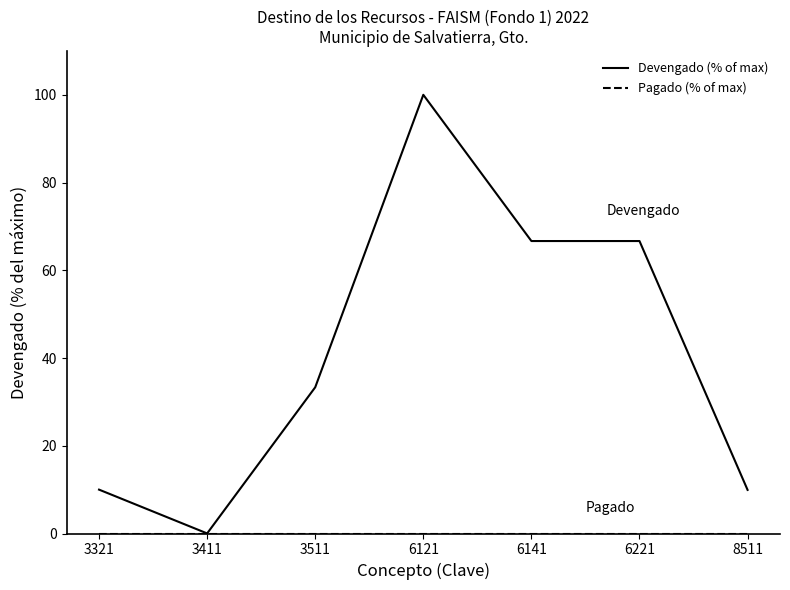

Which series changed the most between 3511 and 8511?

Devengado (% of max)